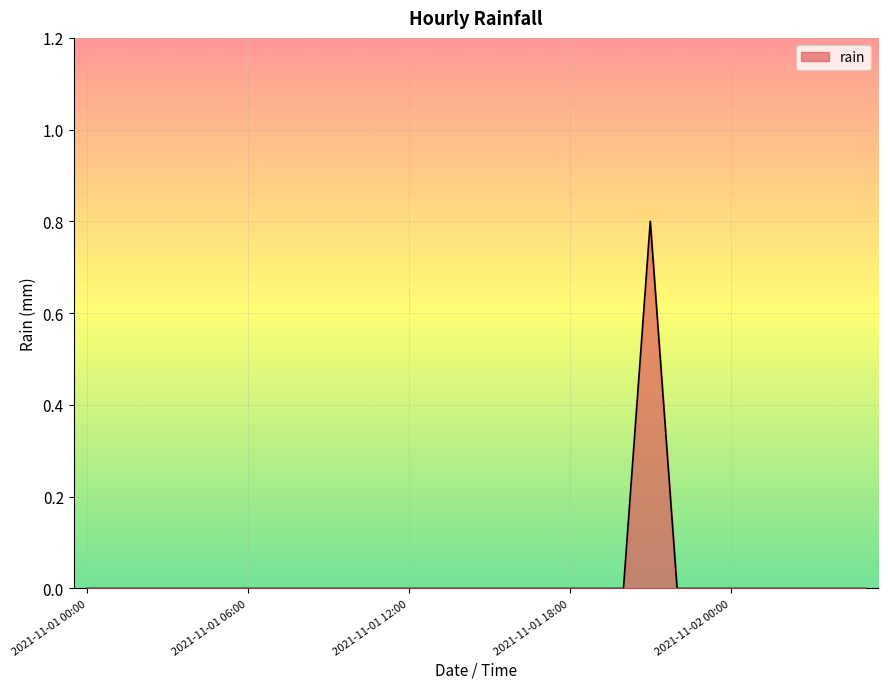

What is the maximum value shown in the chart?

0.8